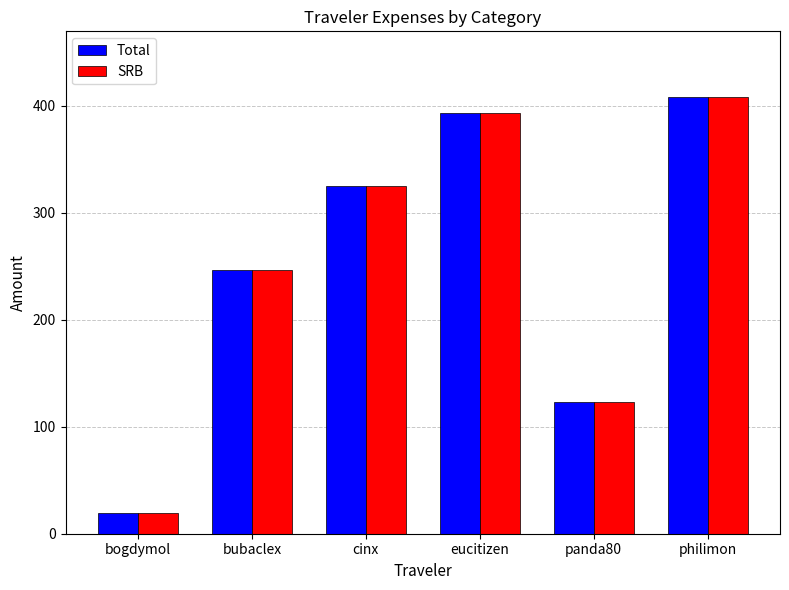

What is the difference between the second highest and second lowest values in the Total series?

269.5